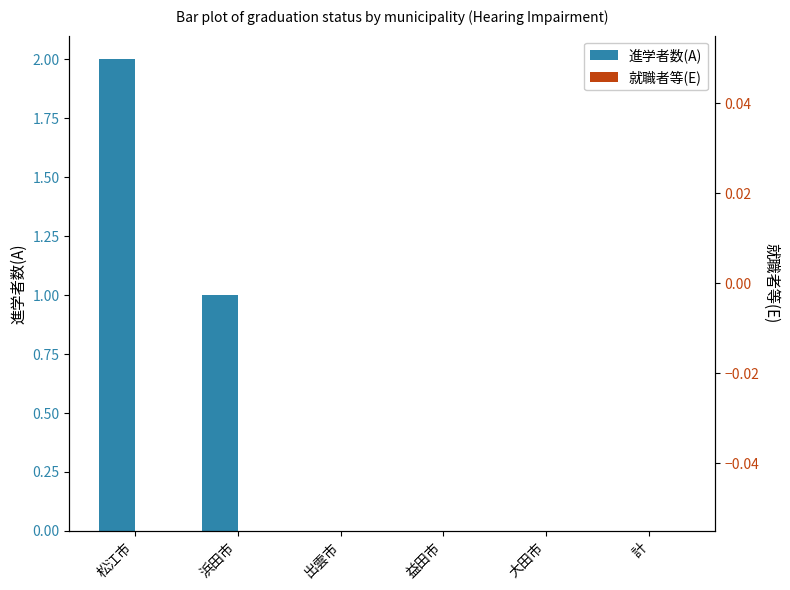

Which label corresponds to the largest value in the chart?

松江市